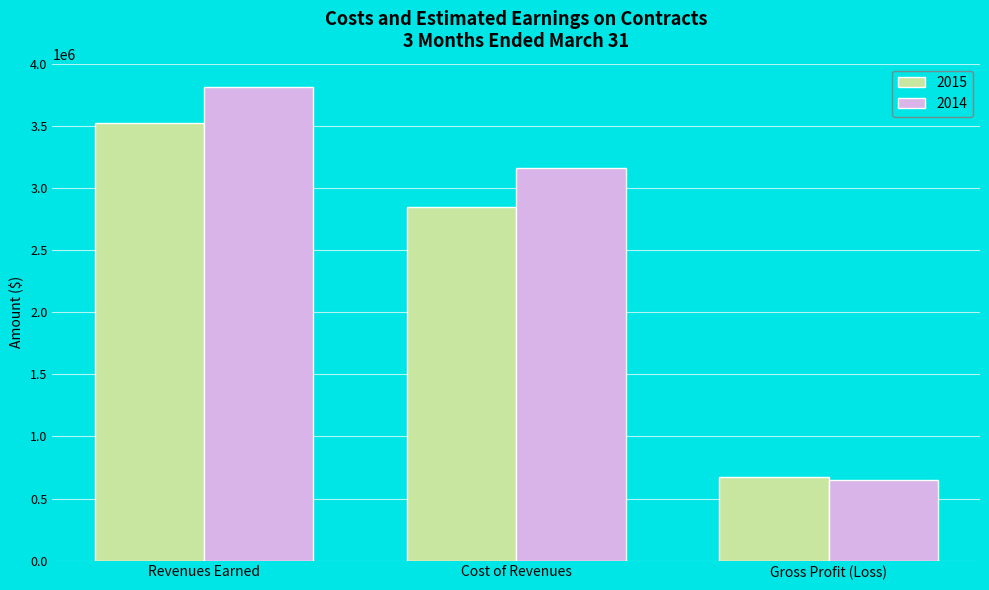

What is the label of the 1st bar from the left?

Revenues Earned